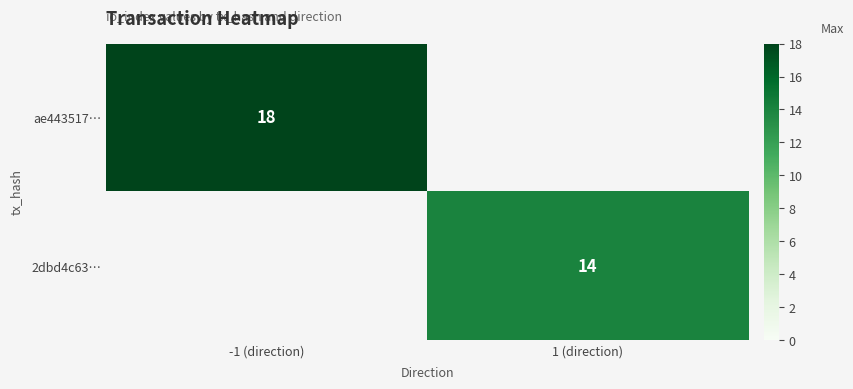

True or false: 2dbd4c63… has a value of 6 at 1 (direction).

False